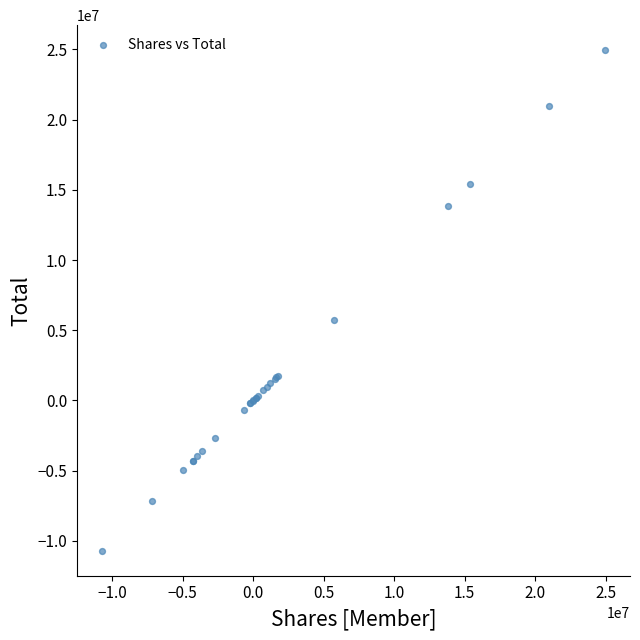

What Y value in the scatter plot is closest to 7124321?

5755805